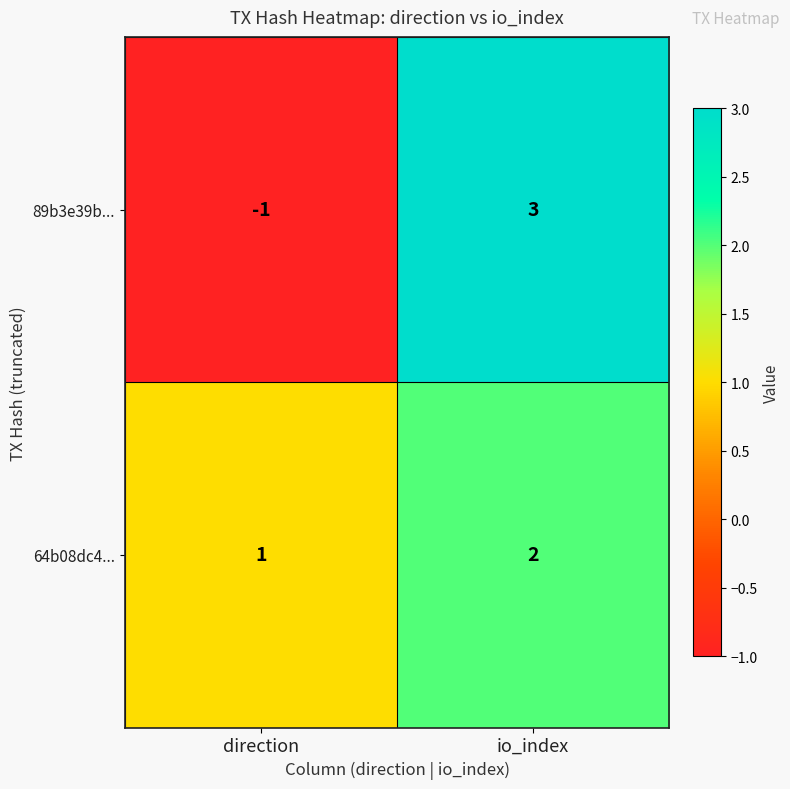

Reading right to left, extract all data points from this chart.

89b3e39b...: io_index=3	direction=-1
64b08dc4...: io_index=2	direction=1